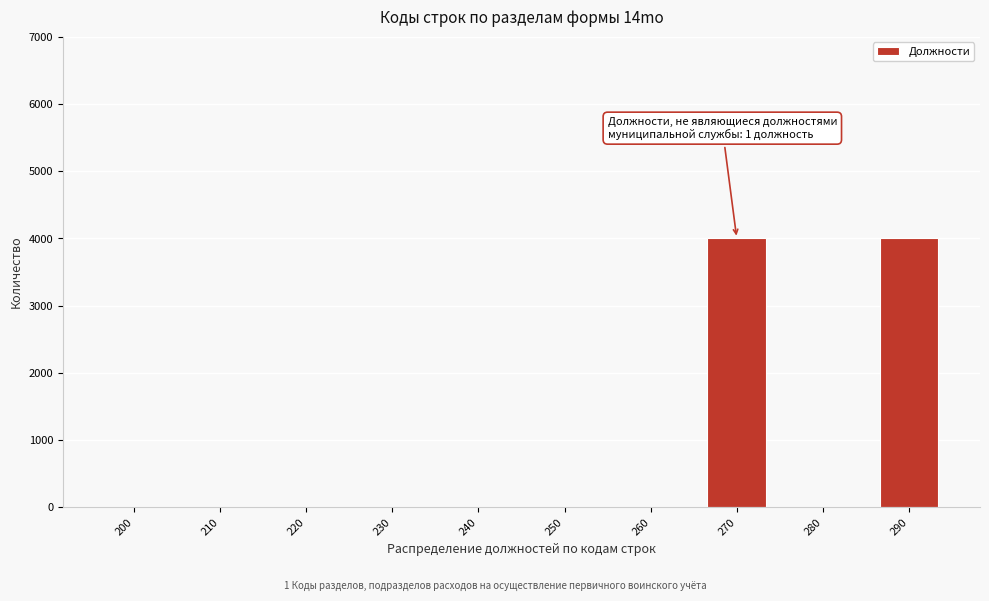

Reading left to right, transcribe all the data shown in this chart.

200=0	210=0	220=0	230=0	240=0	250=0	260=0	270=4000	280=0	290=4000